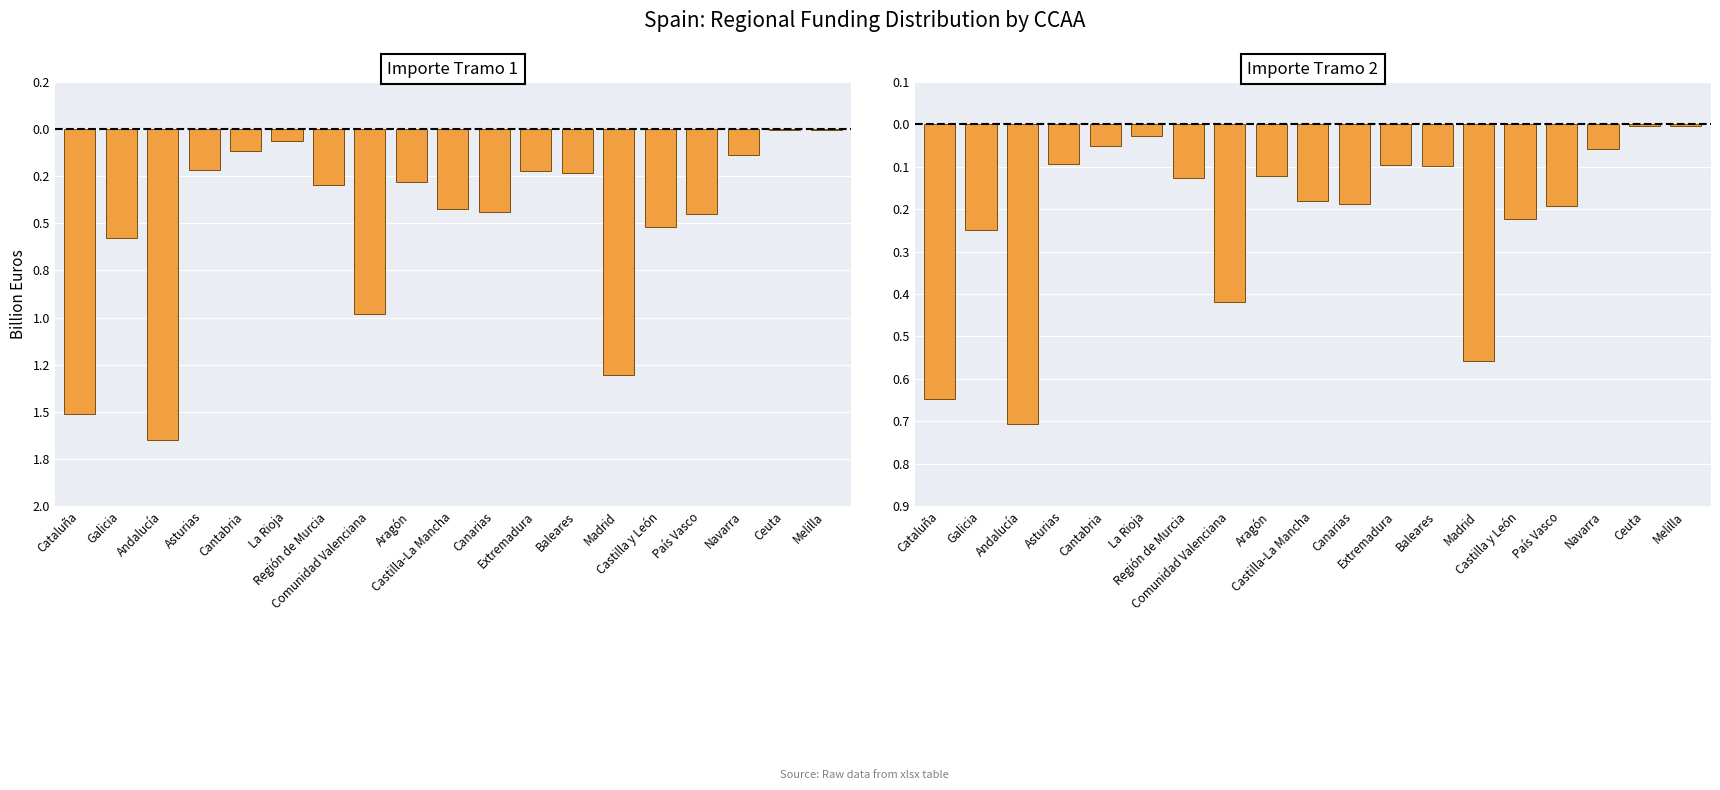

What is the spread (max minus min) of values at Extremadura?

0.1